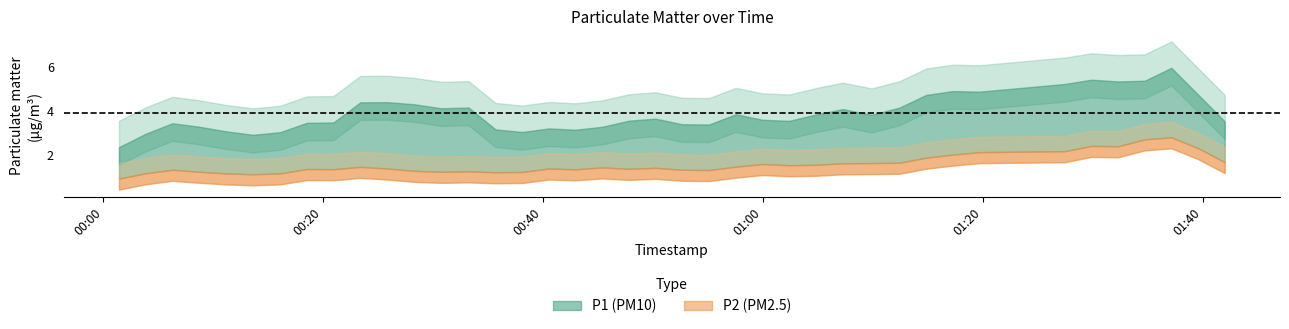

The value of P1 at 35 is 3.0. True or false?

False